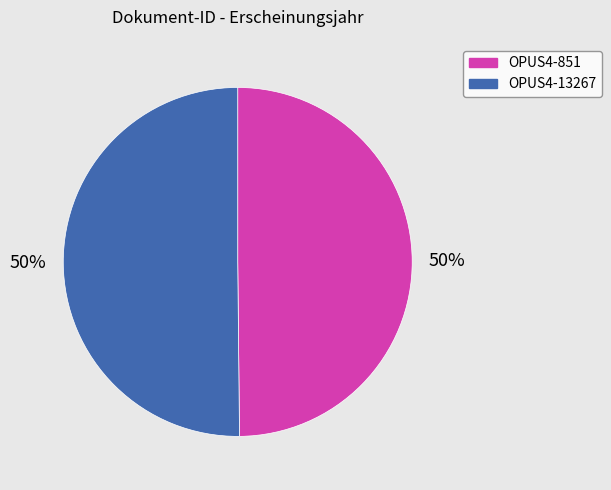

Approximately how many times larger is the value at OPUS4-851 compared to OPUS4-13267?

1.0